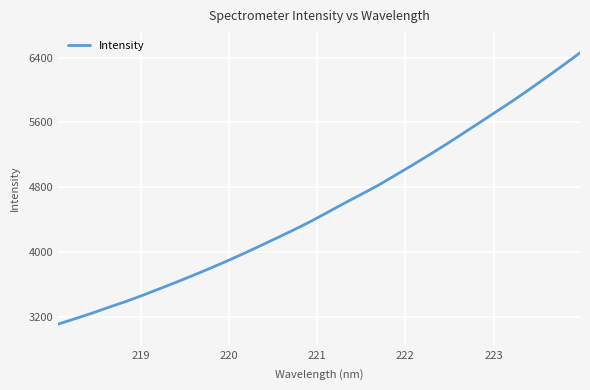

What is the difference between the maximum and minimum values?

3347.1